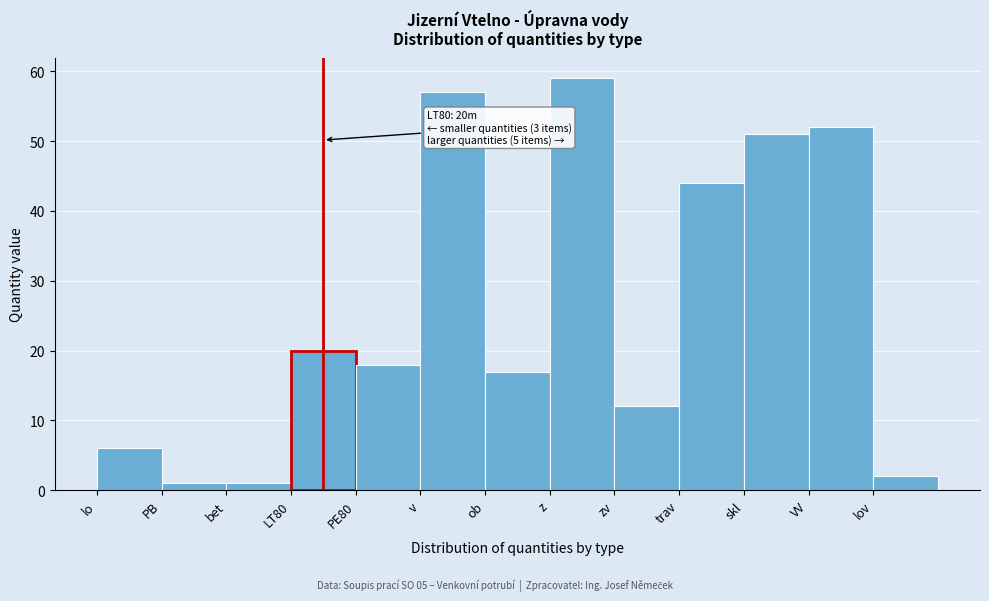

Reading left to right, what are all the values shown in this chart?

lo=6	PB=1	bet=1	LT80=20	PE80=18	v=57	ob=17	z=59	zv=12	trav=44	skl=51	VV=52	lov=2